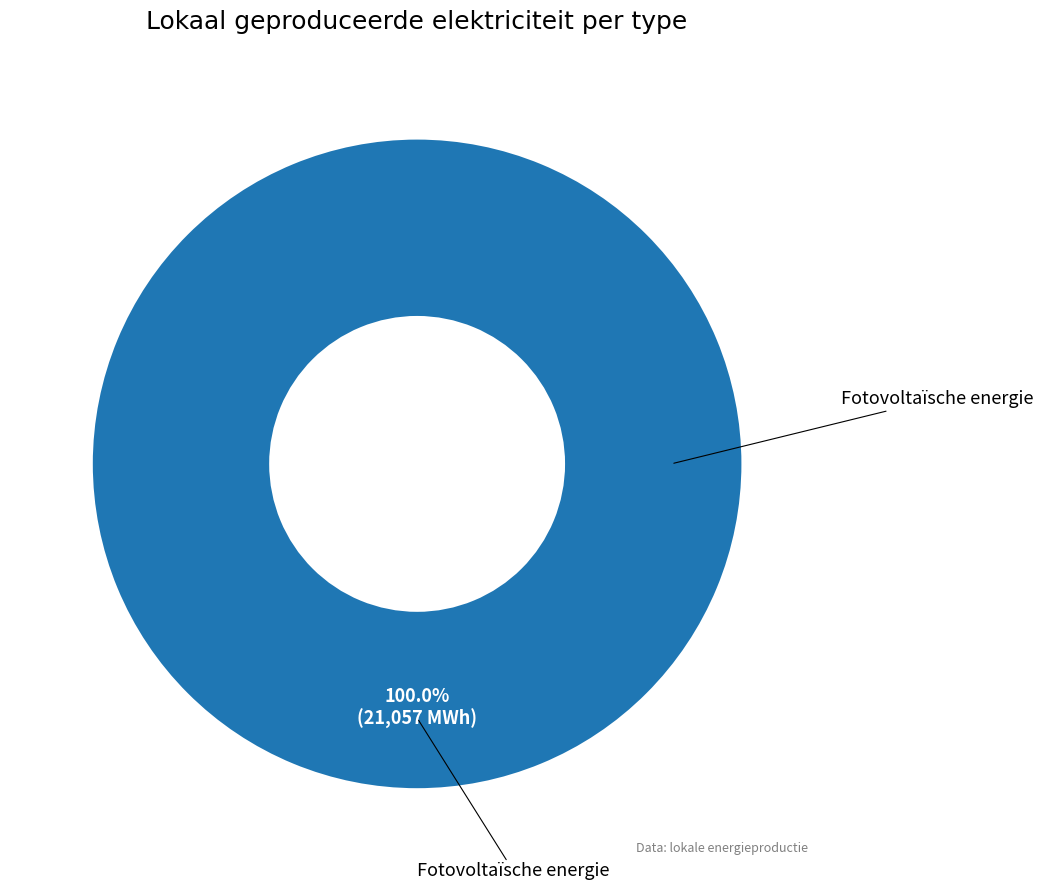

Is there any slice that represents more than half of the pie?

Yes